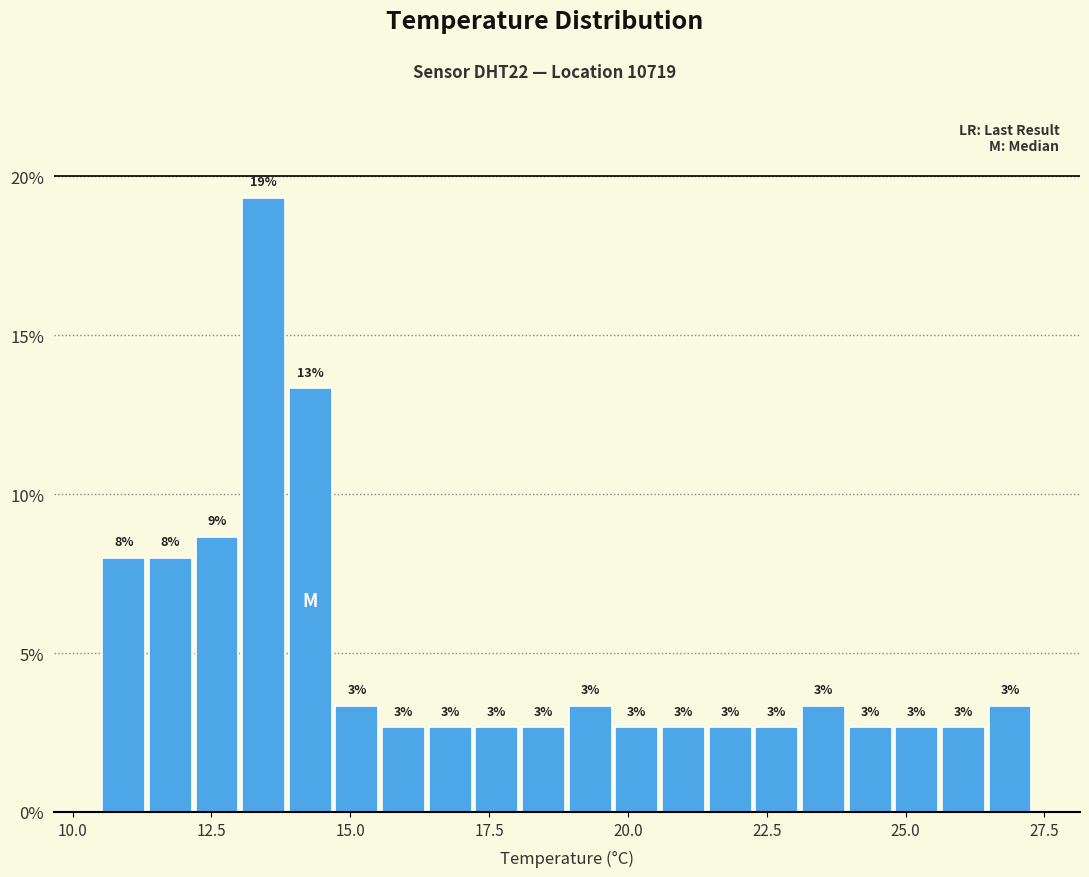

Read against the x-axis, roughly where is the centre of the tallest bar?

13.5